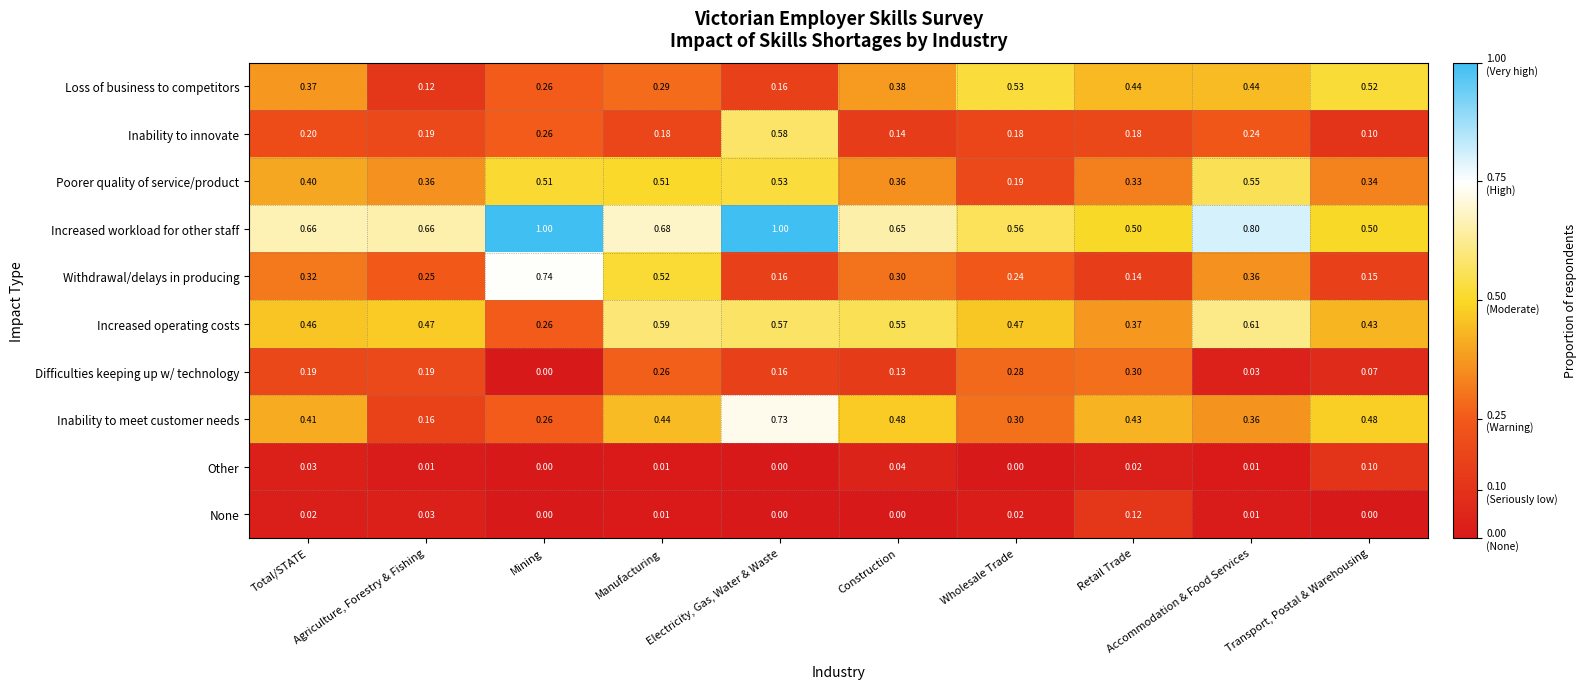

Which series has the widest spread of values?

Withdrawal/delays in producing